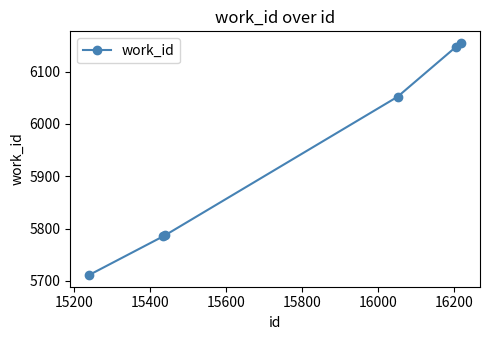

Reading right to left, transcribe all the data shown in this chart.

6155	6147	6052	5787	5785	5711